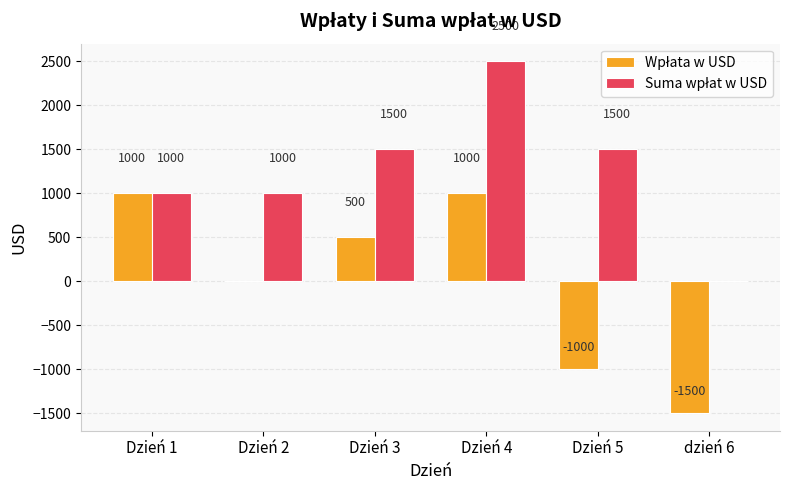

At which category is the sum across all series the highest?

Dzień 4